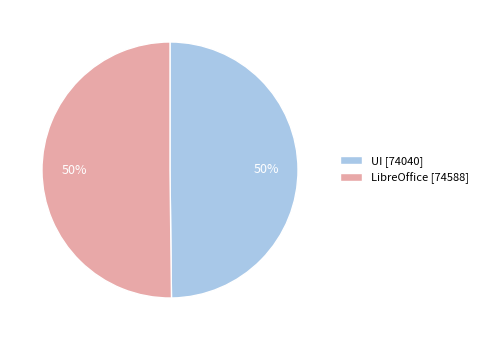

What is the ratio of the value at LibreOffice [74588] to the value at UI [74040]?

1.0